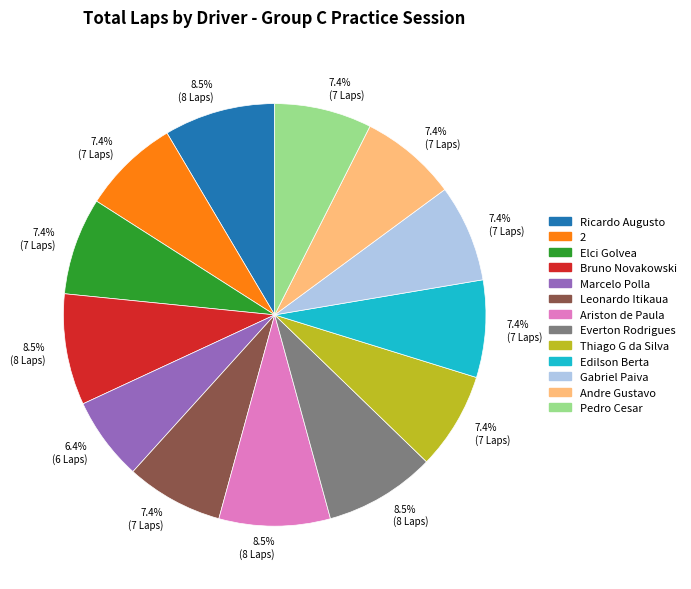

Does any single category account for the majority?

No